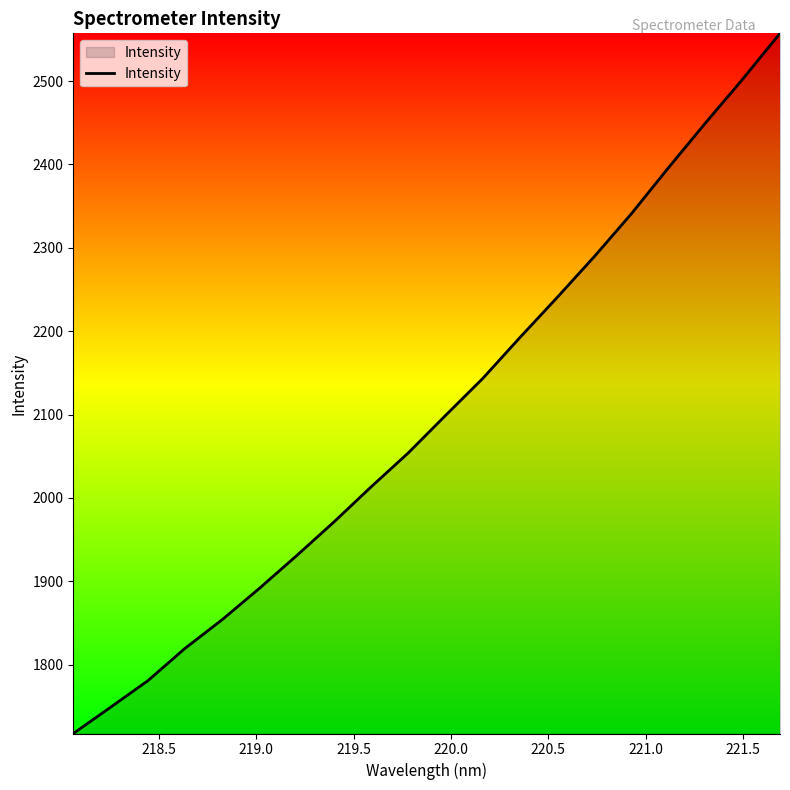

What is the difference between the maximum and minimum values?

839.7